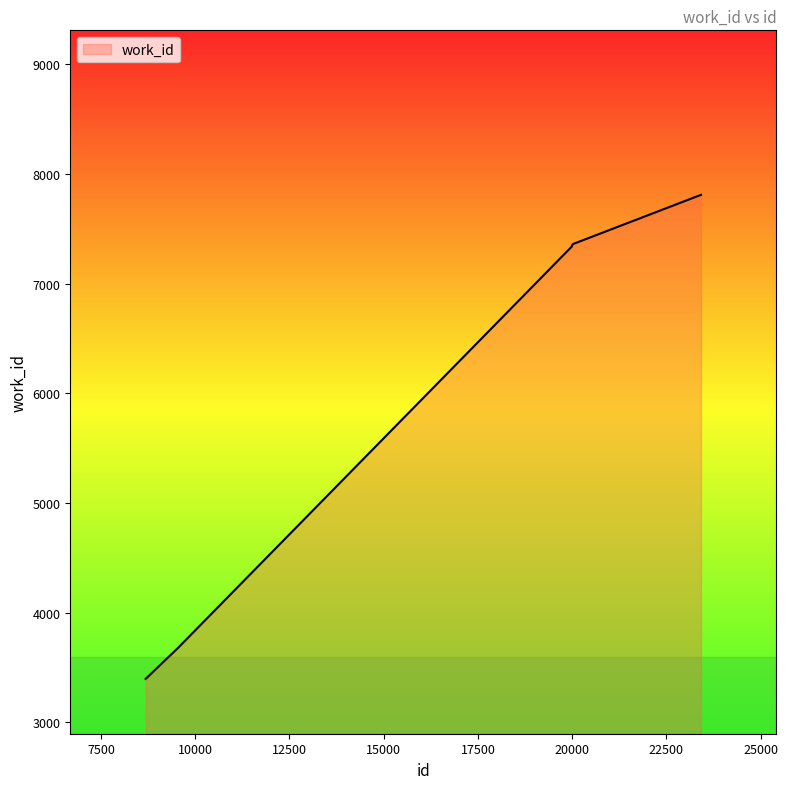

What is the difference between the maximum and minimum values?

4413